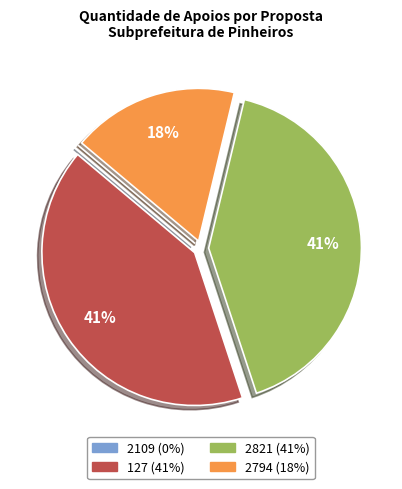

Is the sum of 2794 and 2821 greater than half?

Yes